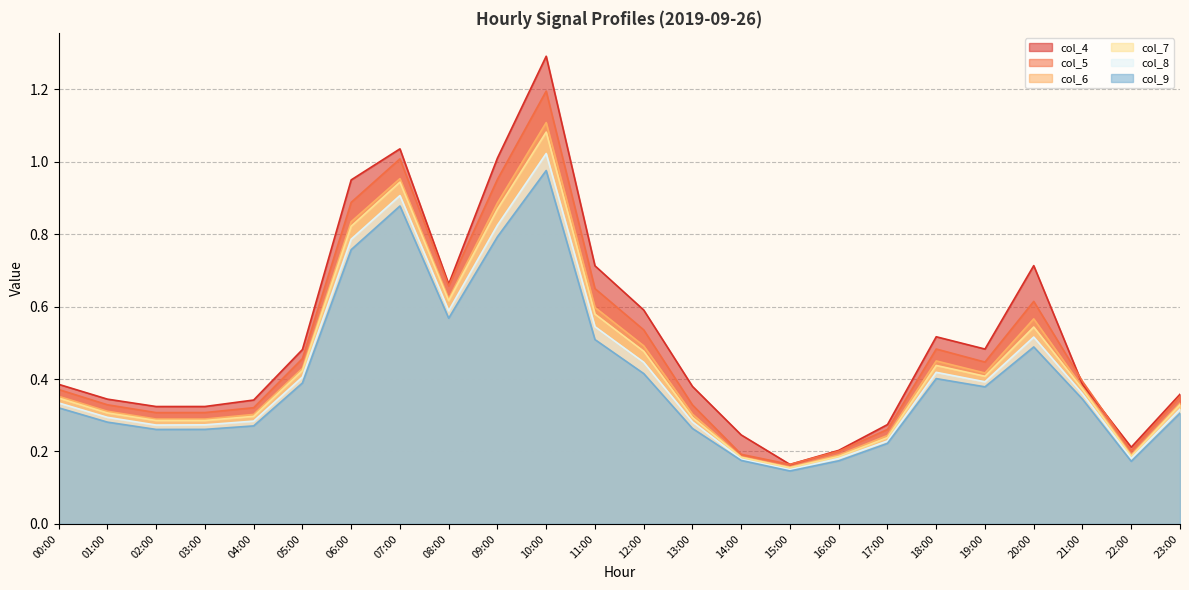

Reading left to right, extract all data points from this chart.

col_4: 0.4	0.3	0.3	0.3	0.3	0.5	0.9	1.0	0.7	1.0	1.3	0.7	0.6	0.4	0.2	0.2	0.2	0.3	0.5	0.5	0.7	0.4	0.2	0.4
col_5: 0.4	0.3	0.3	0.3	0.3	0.5	0.9	1.0	0.7	1.0	1.2	0.6	0.5	0.3	0.2	0.2	0.2	0.3	0.5	0.4	0.6	0.4	0.2	0.4
col_6: 0.4	0.3	0.3	0.3	0.3	0.4	0.8	1.0	0.6	0.9	1.1	0.6	0.5	0.3	0.2	0.2	0.2	0.2	0.4	0.4	0.6	0.4	0.2	0.3
col_7: 0.3	0.3	0.3	0.3	0.3	0.4	0.8	0.9	0.6	0.9	1.1	0.6	0.5	0.3	0.2	0.2	0.2	0.2	0.4	0.4	0.5	0.4	0.2	0.3
col_8: 0.3	0.3	0.3	0.3	0.3	0.4	0.8	0.9	0.6	0.8	1.0	0.5	0.4	0.3	0.2	0.2	0.2	0.2	0.4	0.4	0.5	0.4	0.2	0.3
col_9: 0.3	0.3	0.3	0.3	0.3	0.4	0.8	0.9	0.6	0.8	1.0	0.5	0.4	0.3	0.2	0.1	0.2	0.2	0.4	0.4	0.5	0.3	0.2	0.3